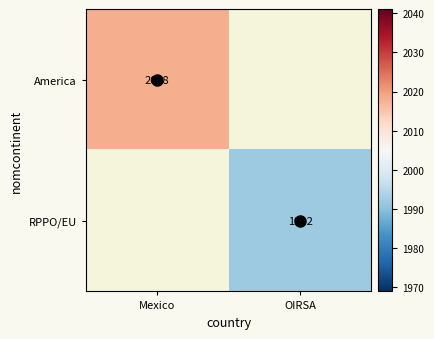

Which series has the widest spread of values?

America